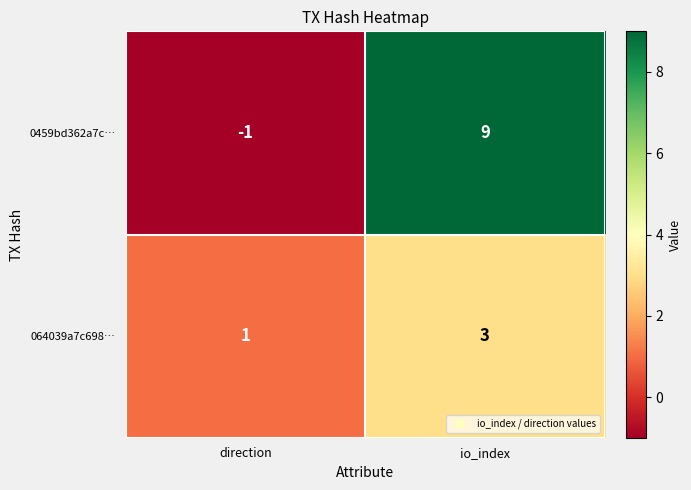

True or false: 064039a7c698… has a value of 1 at direction.

True